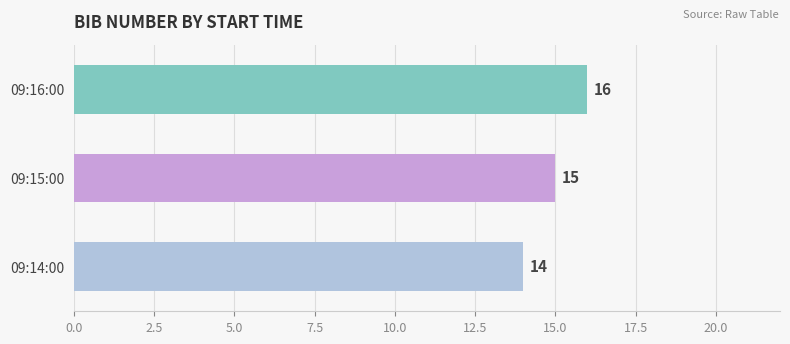

What is the ratio of the value at 09:14:00 to the value at 09:16:00?

0.9